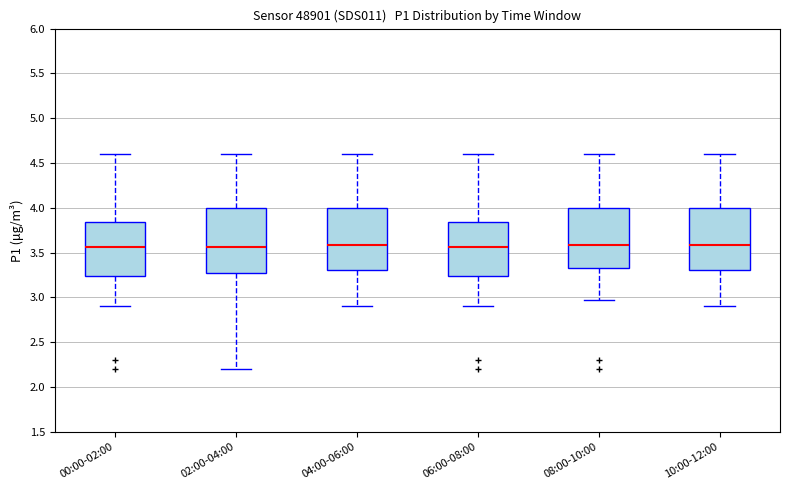

Reading left to right, transcribe this box plot: for each box, give where its median line is, the range the box spans, and where its two whiskers end, as read against the y-axis. The values are not printed on the chart, so give them approximately, as read against the axis.

00:00-02:00: median 3.55, box 3.25 to 3.85, whiskers 2.90 to 4.60
02:00-04:00: median 3.55, box 3.30 to 4.00, whiskers 2.20 to 4.60
04:00-06:00: median 3.60, box 3.30 to 4.00, whiskers 2.90 to 4.60
06:00-08:00: median 3.55, box 3.25 to 3.85, whiskers 2.90 to 4.60
08:00-10:00: median 3.60, box 3.35 to 4.00, whiskers 2.95 to 4.60
10:00-12:00: median 3.60, box 3.30 to 4.00, whiskers 2.90 to 4.60